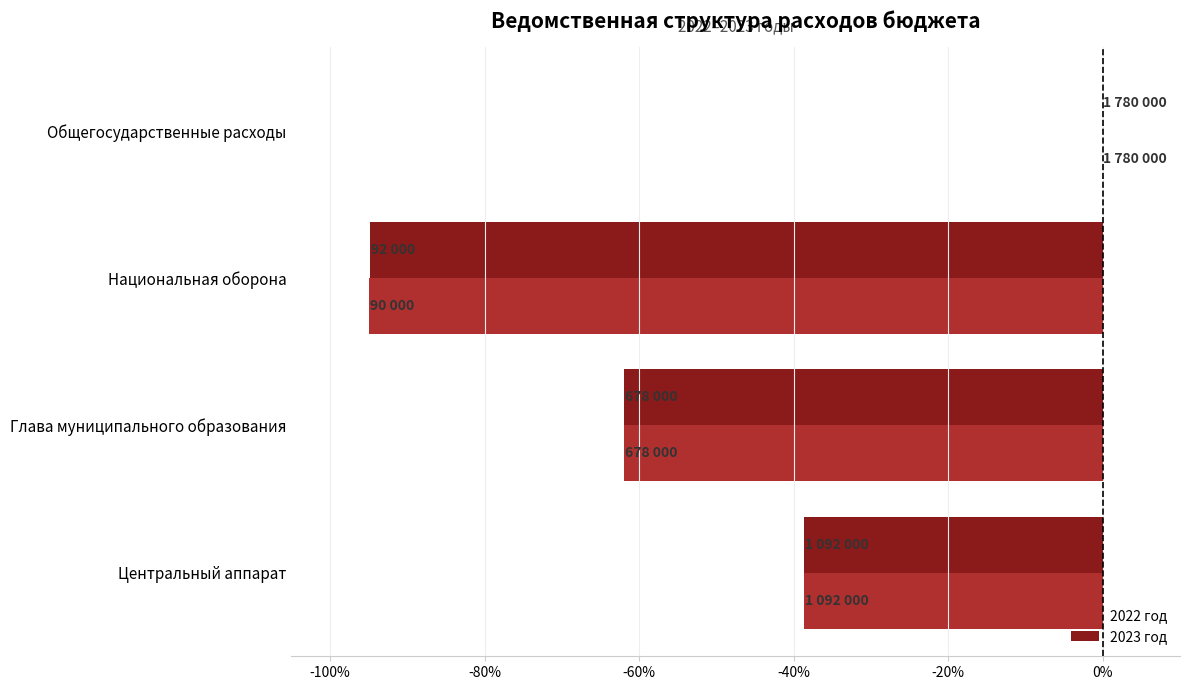

Which label corresponds to the largest value in the chart?

Общегосударственные расходы